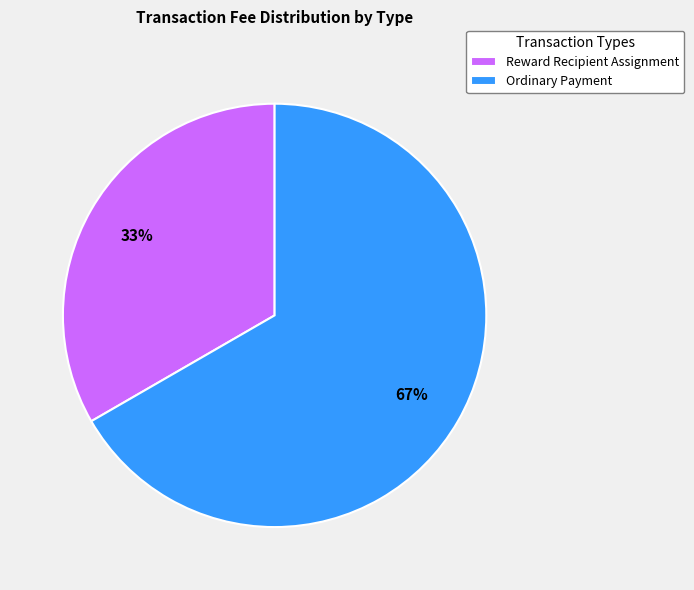

Which category has the smallest portion of the pie?

Reward Recipient Assignment